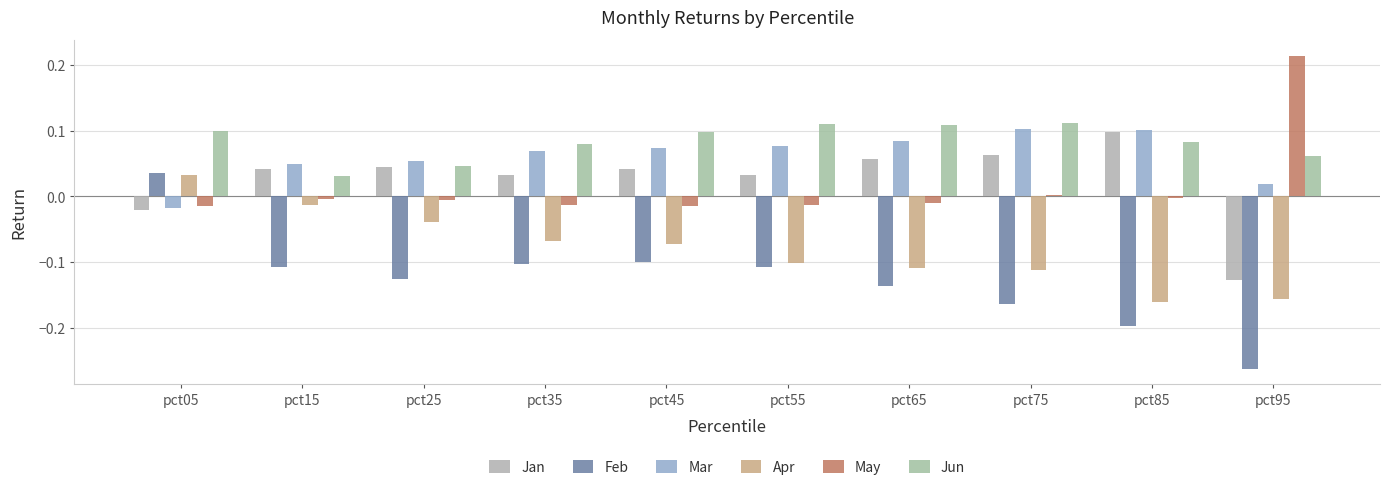

The value of Mar at pct75 is 0.0. True or false?

False